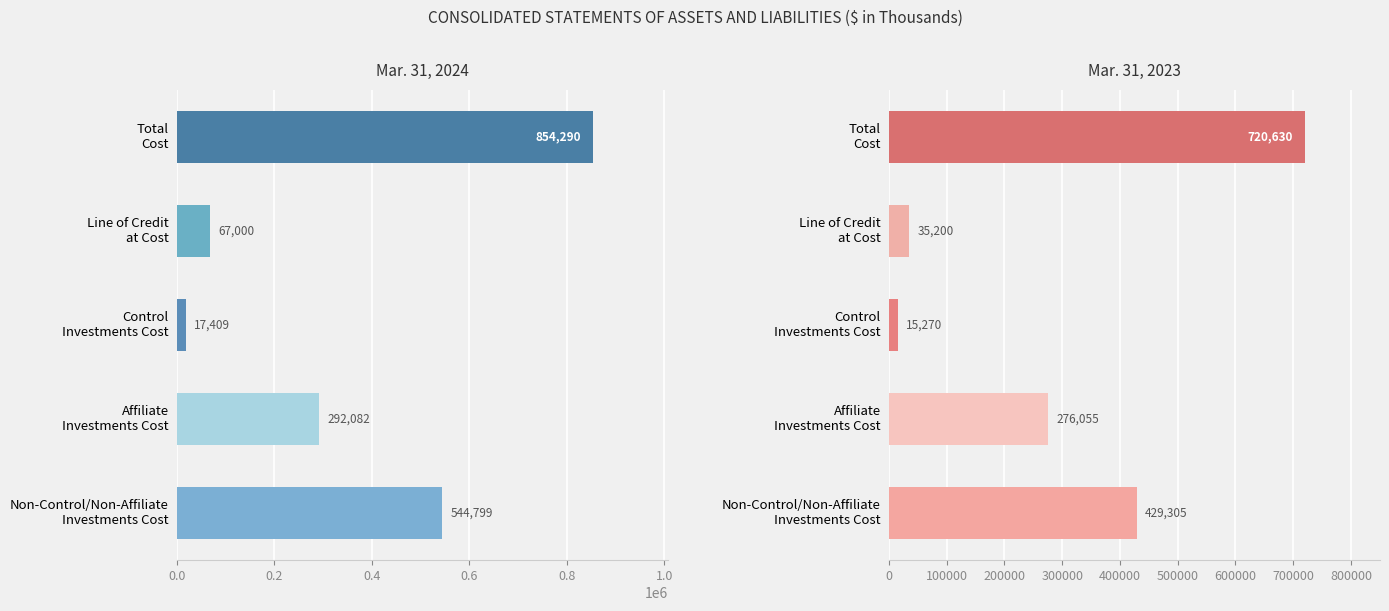

Are the bars horizontal?

Yes